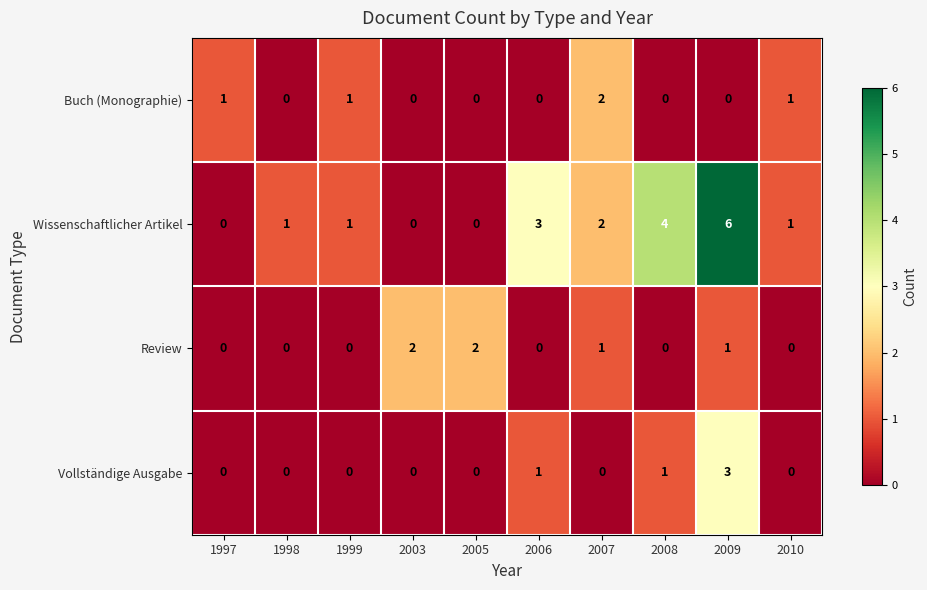

How many Buch (Monographie) values are between 0 and 1?

9